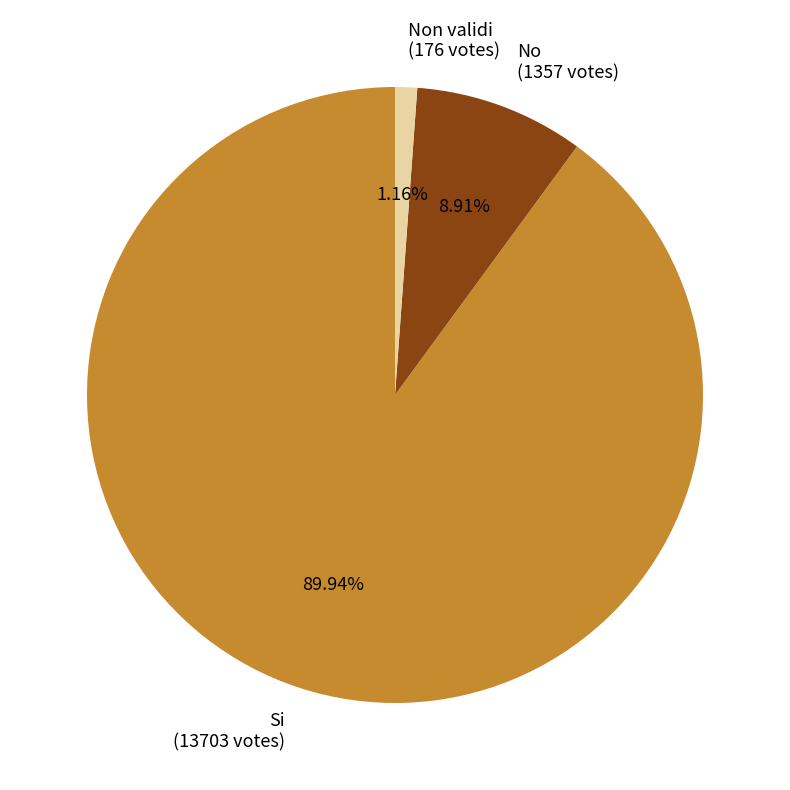

Rank the categories by value from lowest to highest.

Non validi (176 votes), No (1357 votes), Si (13703 votes)